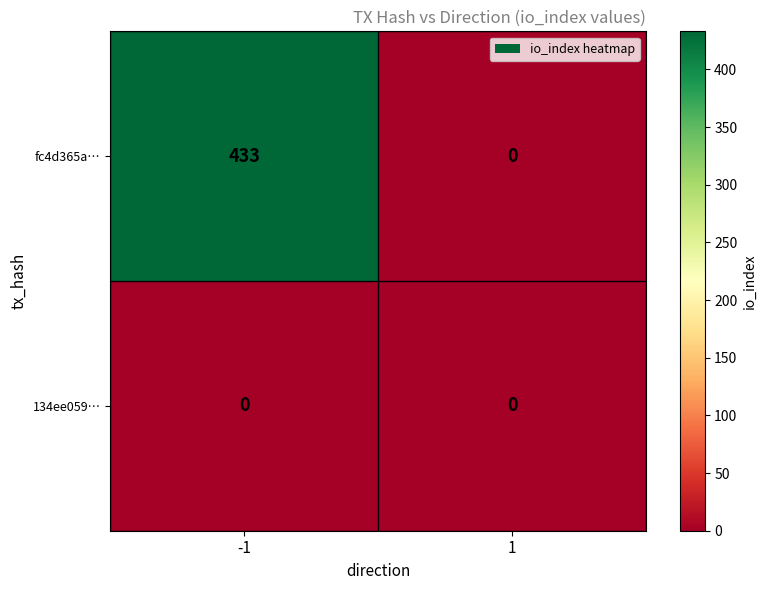

How many values in the fc4d365a… series are below 433?

1